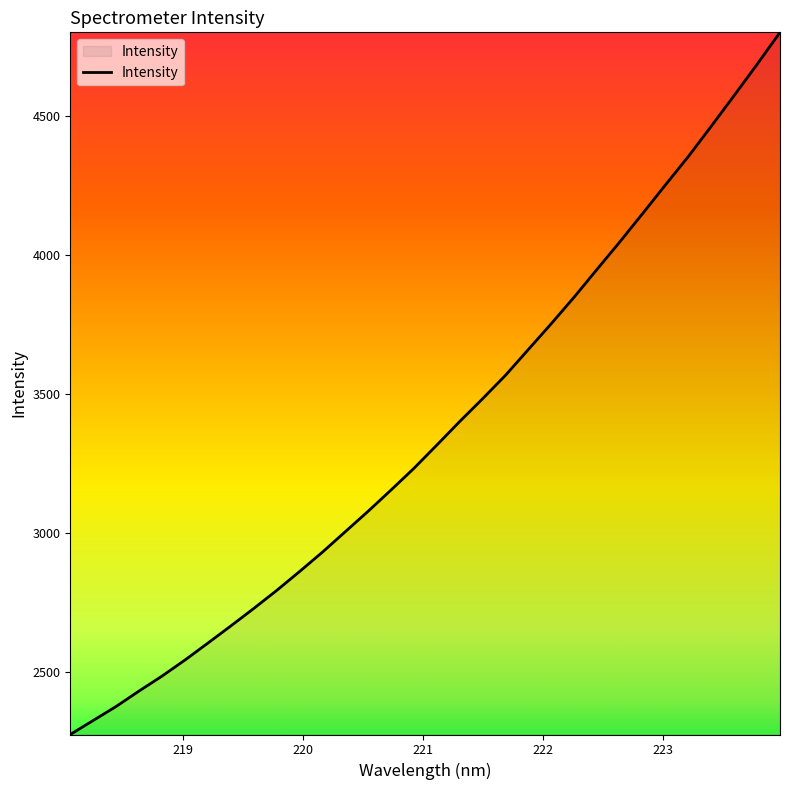

What is the difference between the maximum and minimum values?

2522.9